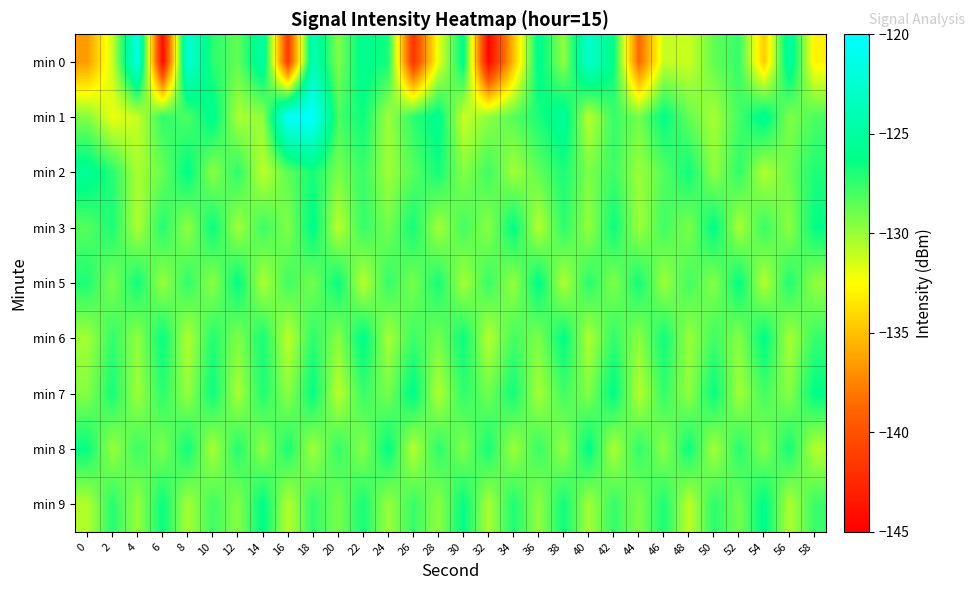

How many distinct data groups are displayed?

9